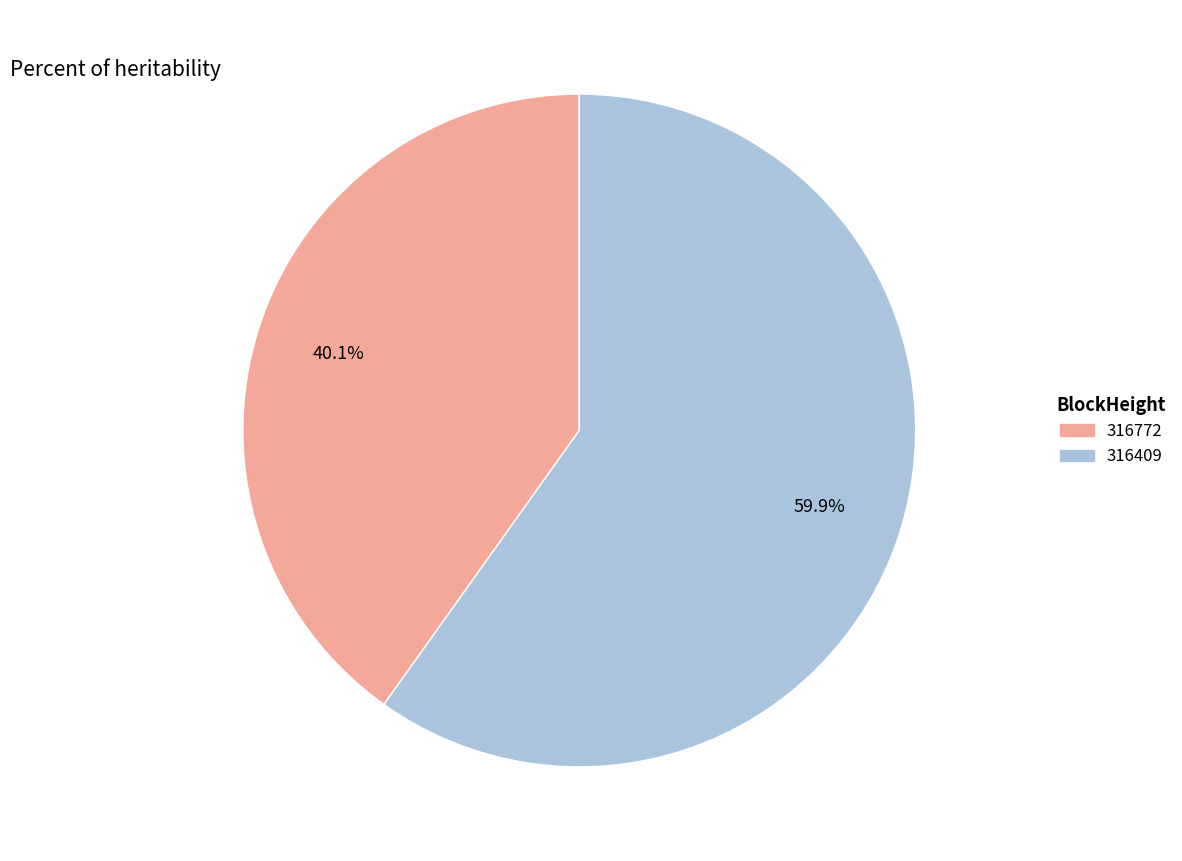

Combined, do 316409 and 316772 account for over 50%?

Yes